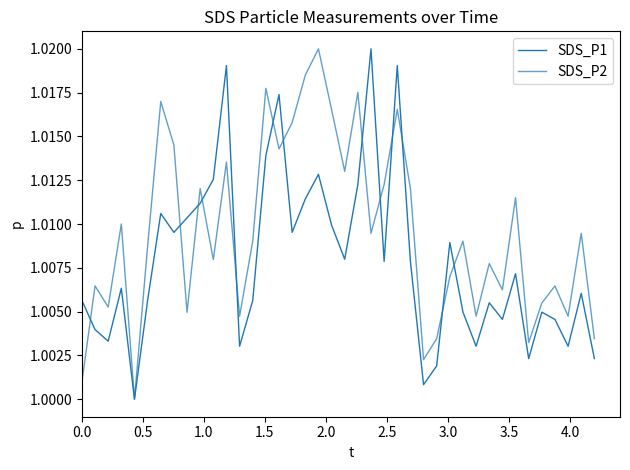

How many lines are shown in the chart?

2